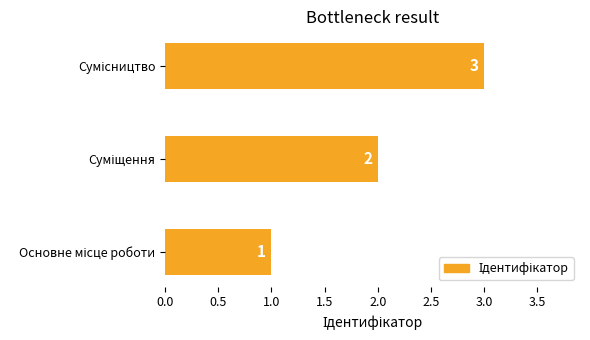

Are the bars horizontal?

Yes